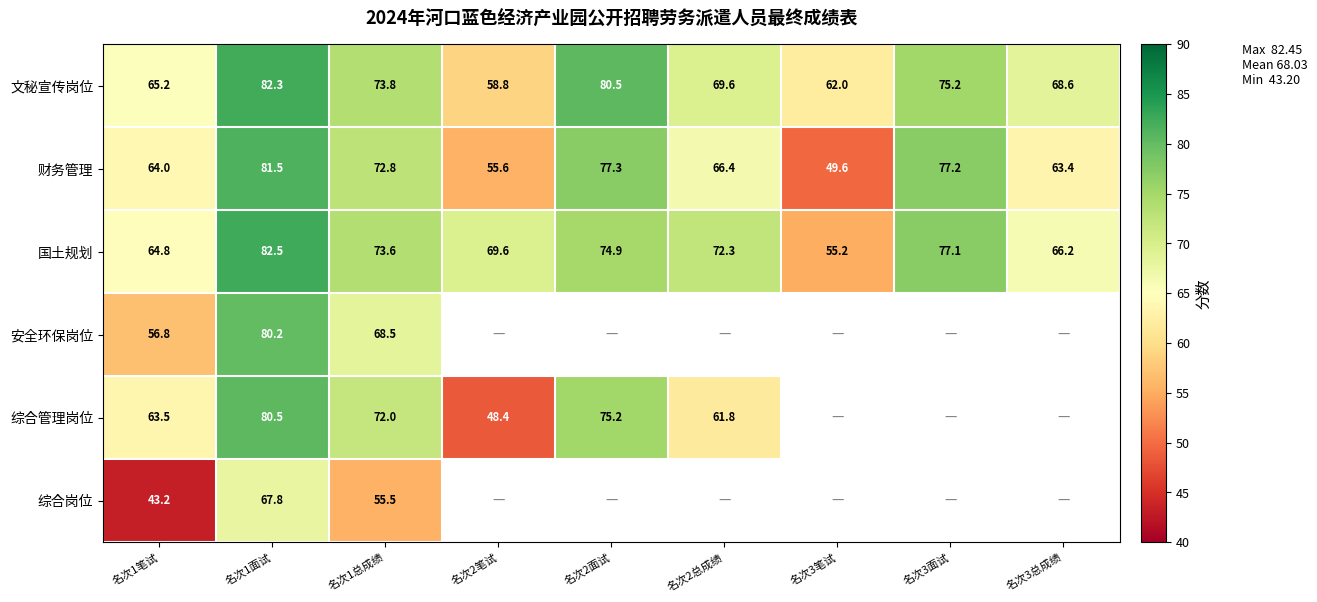

Which category has the lowest value across all series?

名次1笔试